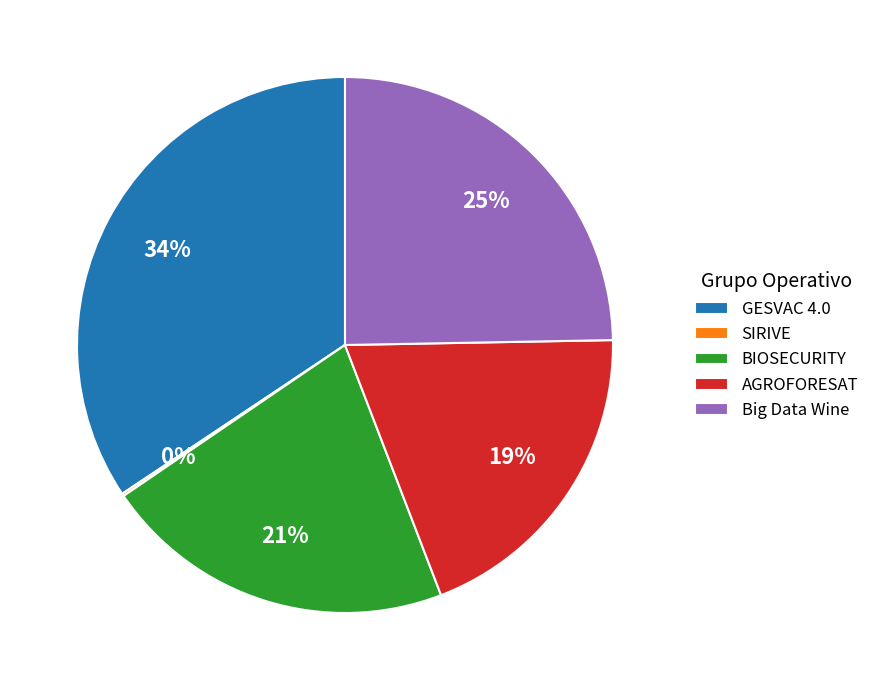

Approximately how many times larger is the value at AGROFORESAT compared to BIOSECURITY?

0.9